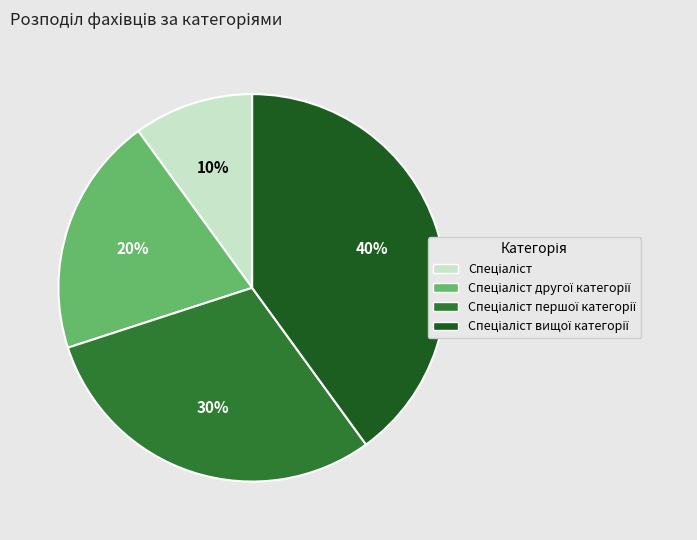

Is there any slice that represents more than half of the pie?

No